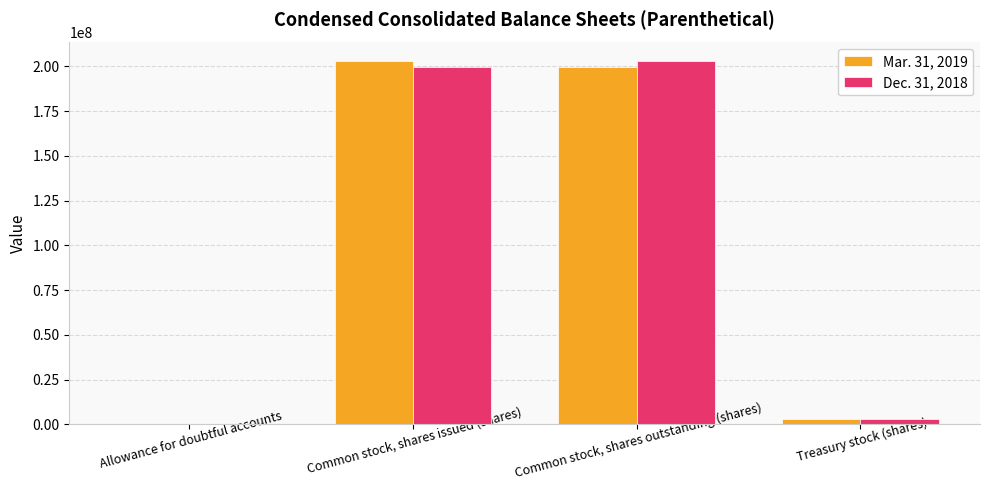

Reading right to left, list all the values displayed in this chart.

Mar. 31, 2019: 3333000	199612000	203167000	2333
Dec. 31, 2018: 3333000	203167000	199612000	2525